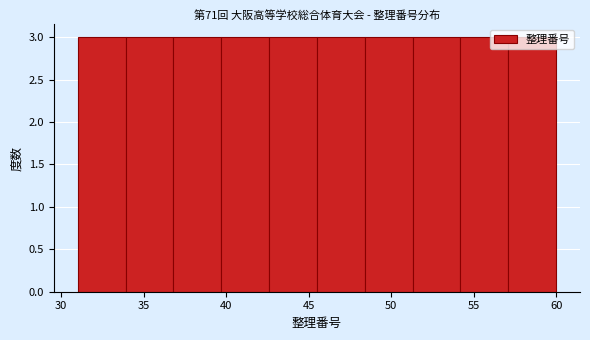

Reading left to right, list every bar in this chart as the range it spans on the x-axis followed by its height. Neither the bar edges nor the heights are printed on the chart, so give them approximately, as read against the axes.

31.0 to 33.9: 3
33.9 to 36.8: 3
36.8 to 39.7: 3
39.7 to 42.6: 3
42.6 to 45.5: 3
45.5 to 48.4: 3
48.4 to 51.3: 3
51.3 to 54.2: 3
54.2 to 57.1: 3
57.1 to 60.0: 3